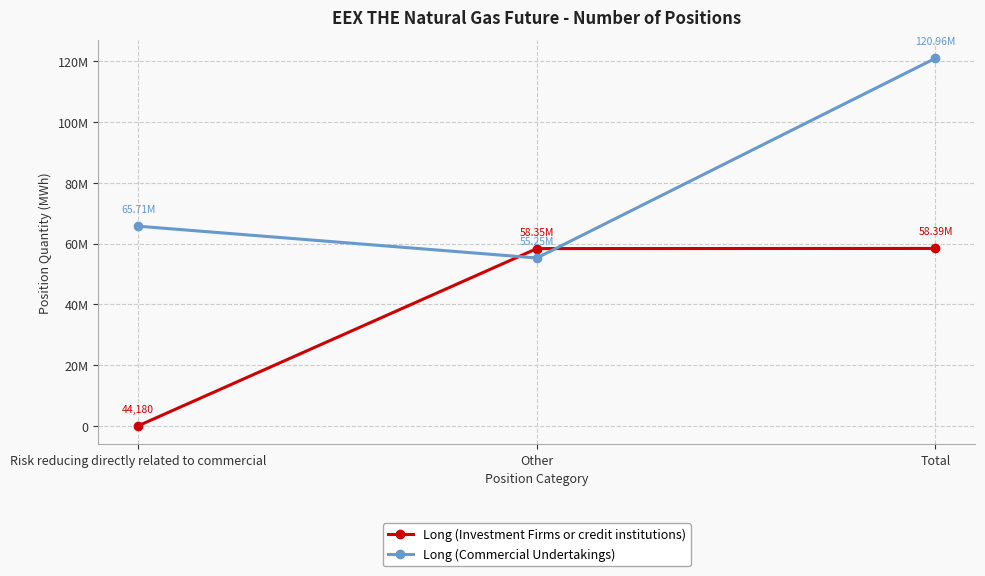

Is this an area chart (filled region under the line)?

No